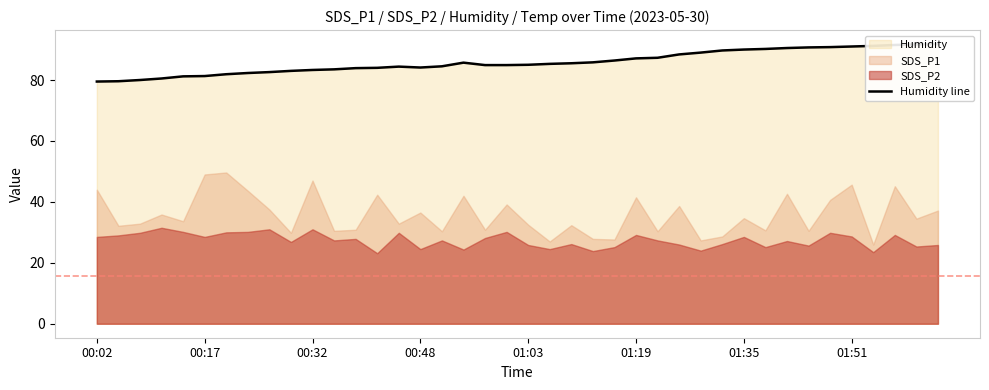

What is the greatest value displayed?

91.8